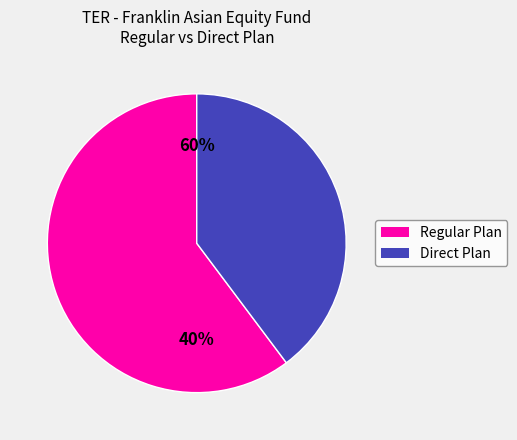

How many slices are in this pie chart?

2